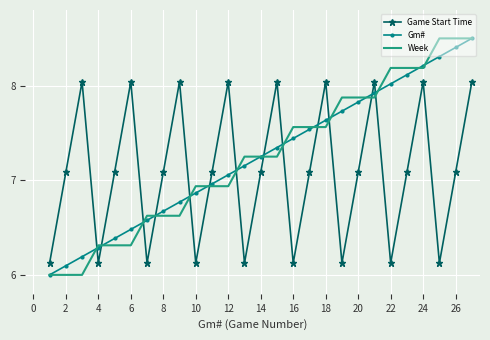

How many series are shown in this chart?

3